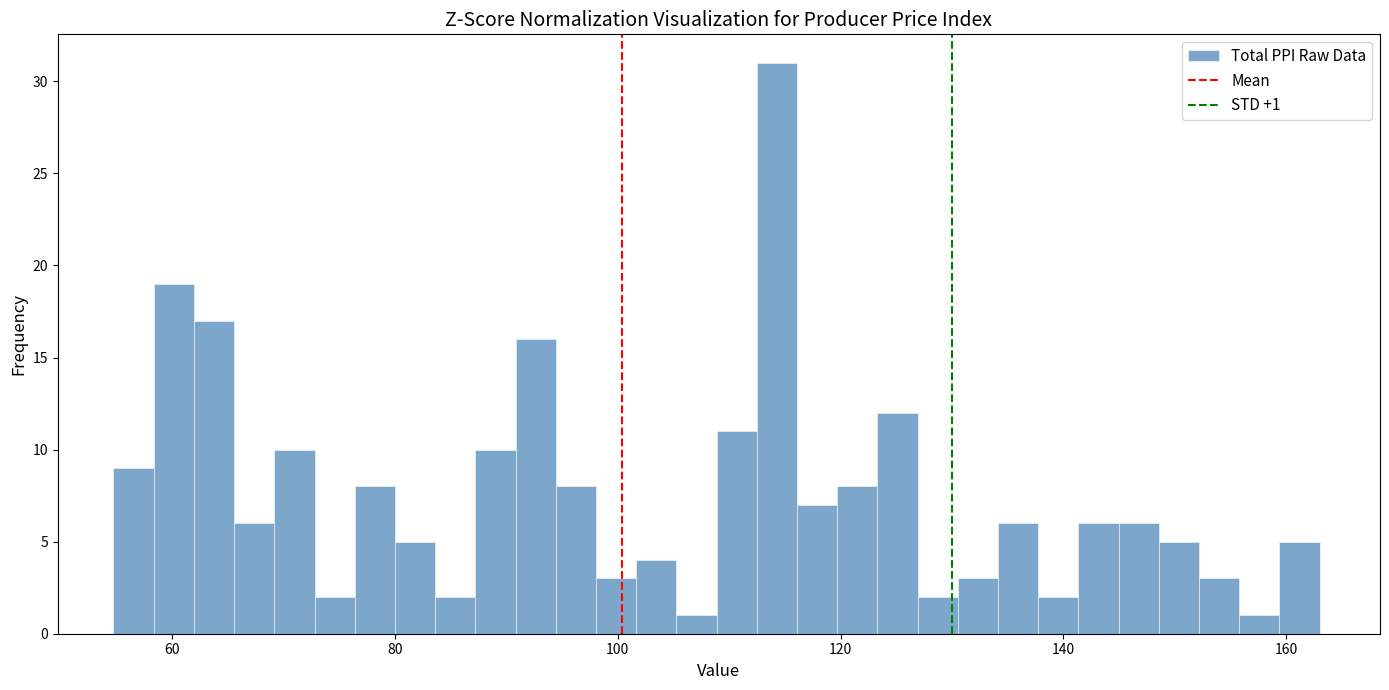

Around what value on the x-axis is the tallest bar? Give the approximate position of its centre, as read against the axis.

114